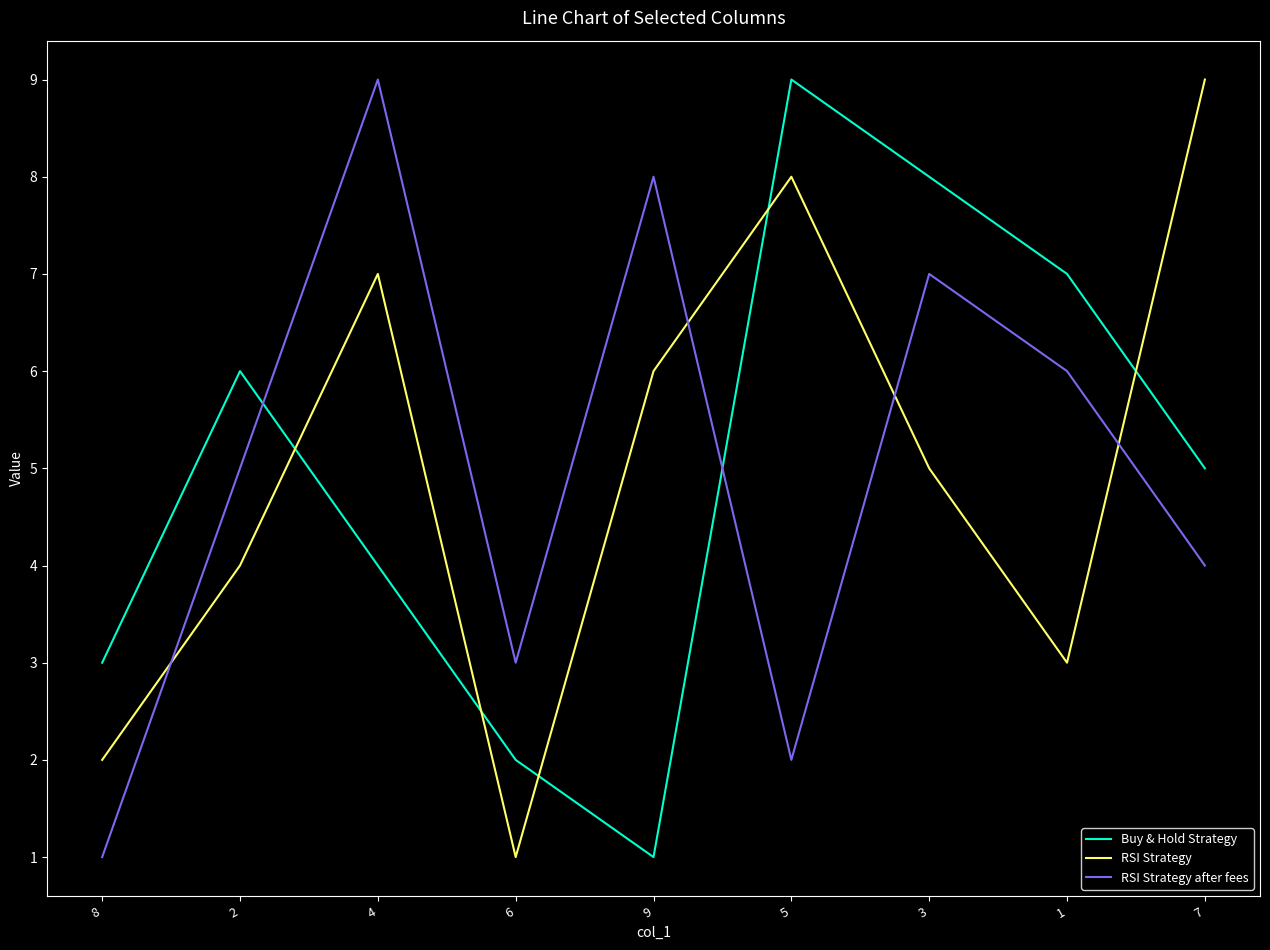

What is the maximum value for RSI Strategy?

9